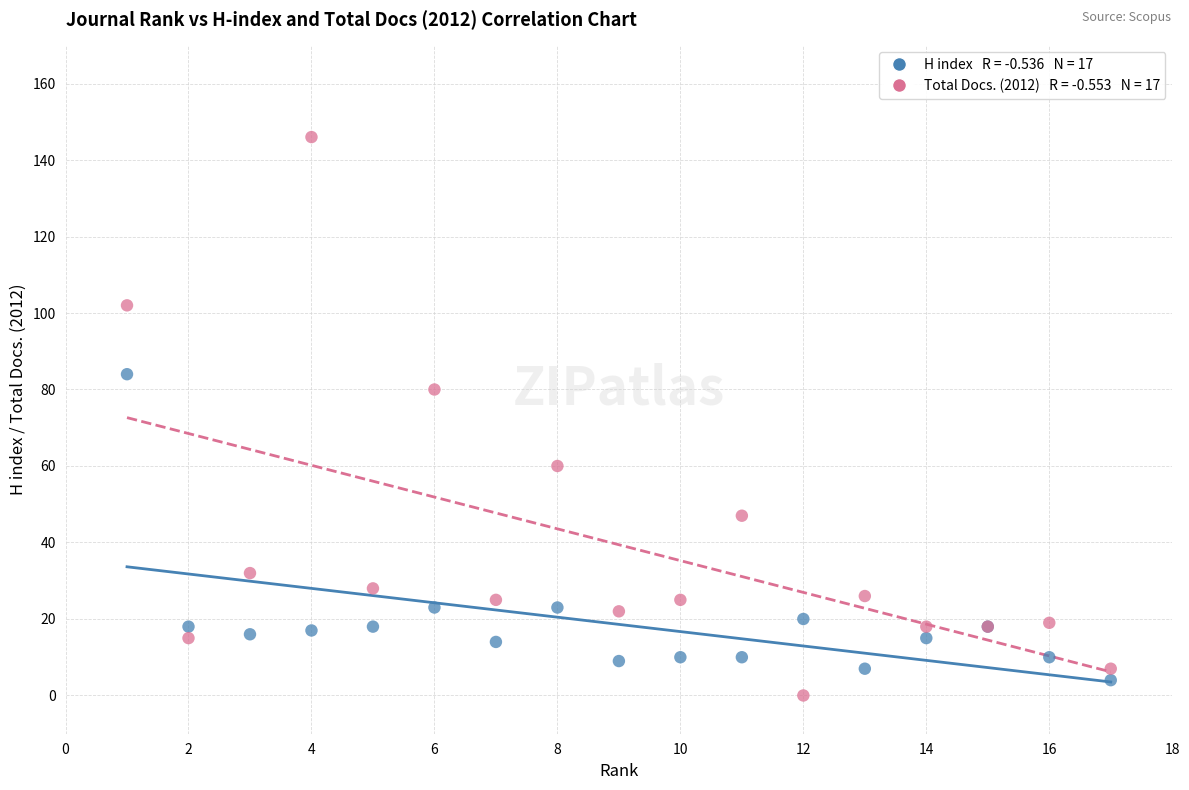

Across all series, what Y value is closest to 73?

80